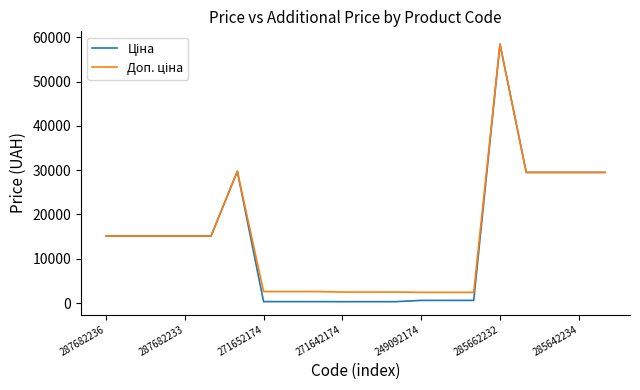

What is the maximum value shown in the chart?

58426.5